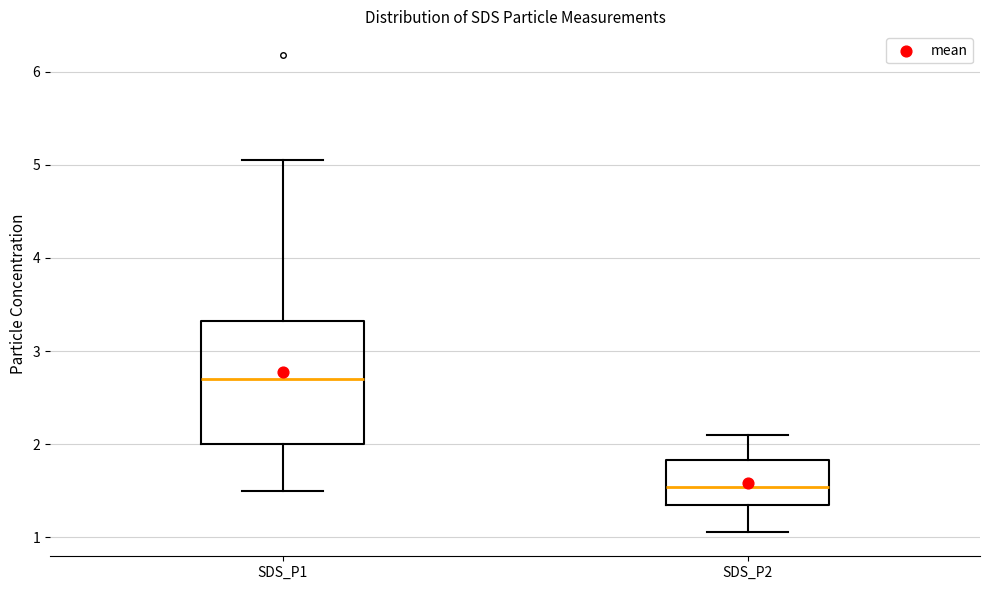

Reading left to right, transcribe this box plot: for each box, give where its median line is, the range the box spans, and where its two whiskers end, as read against the y-axis. The values are not printed on the chart, so give them approximately, as read against the axis.

SDS_P1: median 2.7, box 2.0 to 3.3, whiskers 1.5 to 5.1
SDS_P2: median 1.5, box 1.4 to 1.8, whiskers 1.1 to 2.1